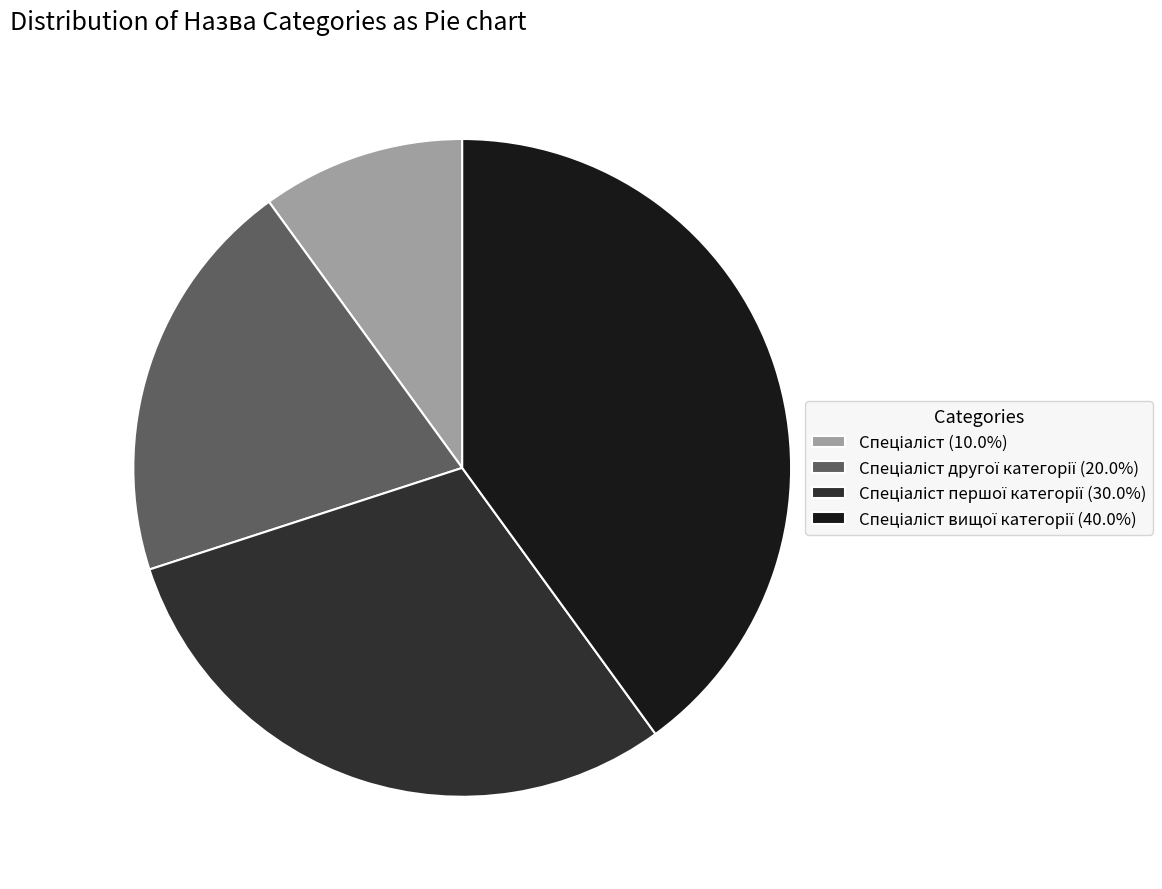

Does any single category account for the majority?

No